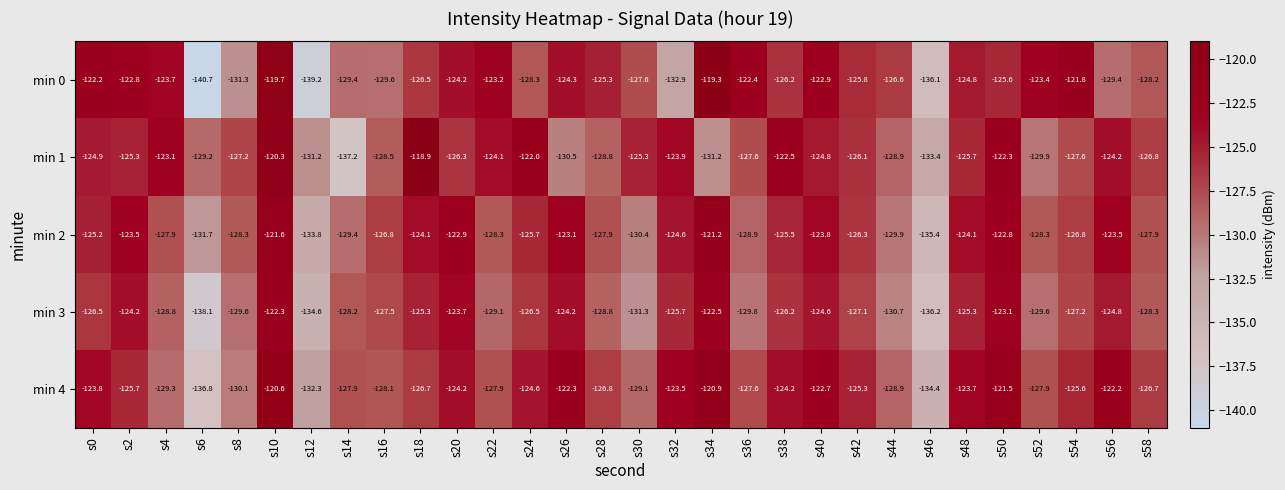

How many data points in min 2 are less than -126?

16